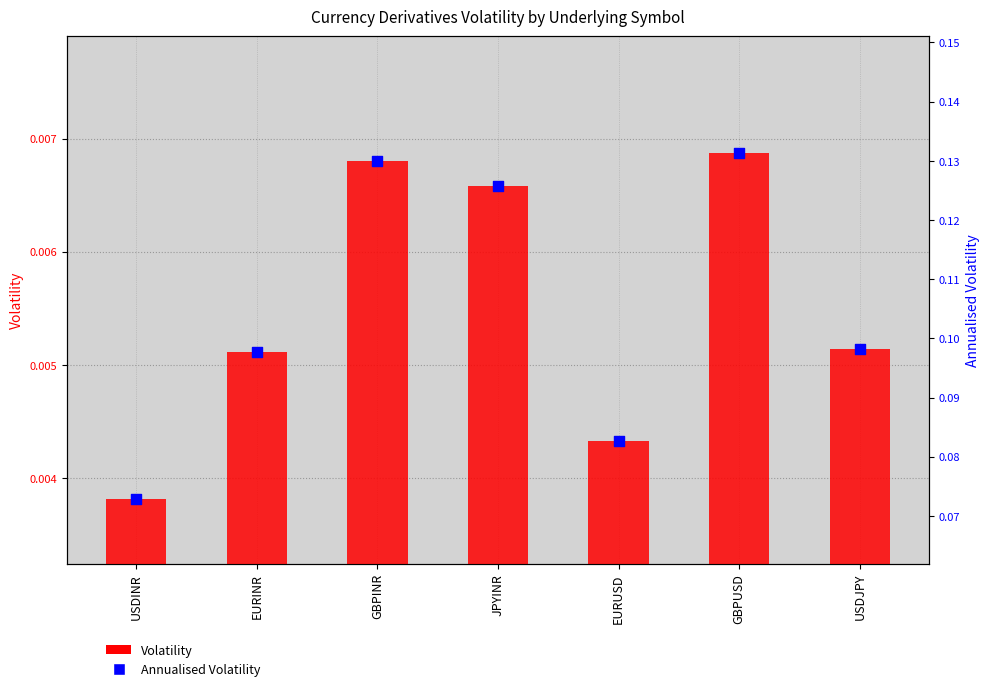

Which series reaches the maximum Y coordinate?

Annualised Volatility